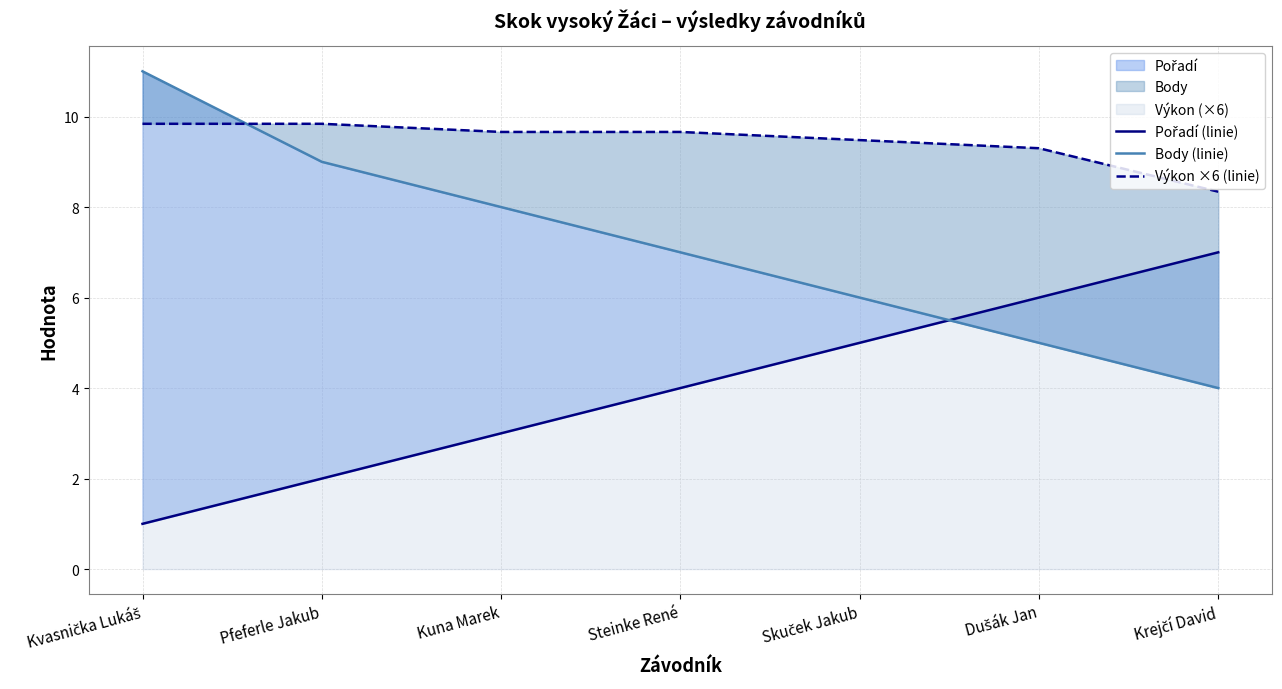

What position from the left is Kvasnička Lukáš?

1